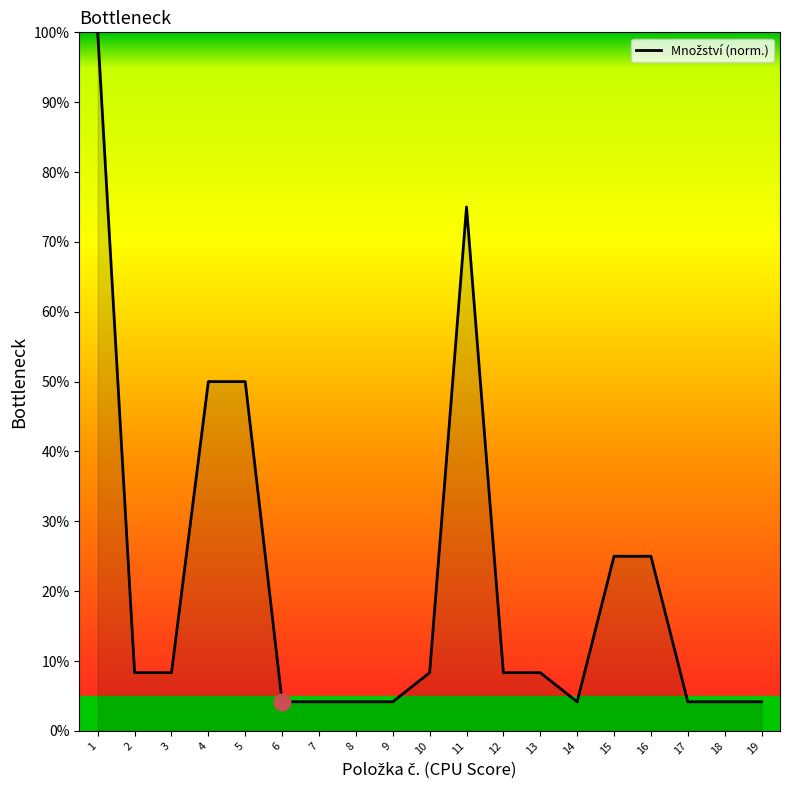

What is the difference between the maximum and minimum values?

95.8